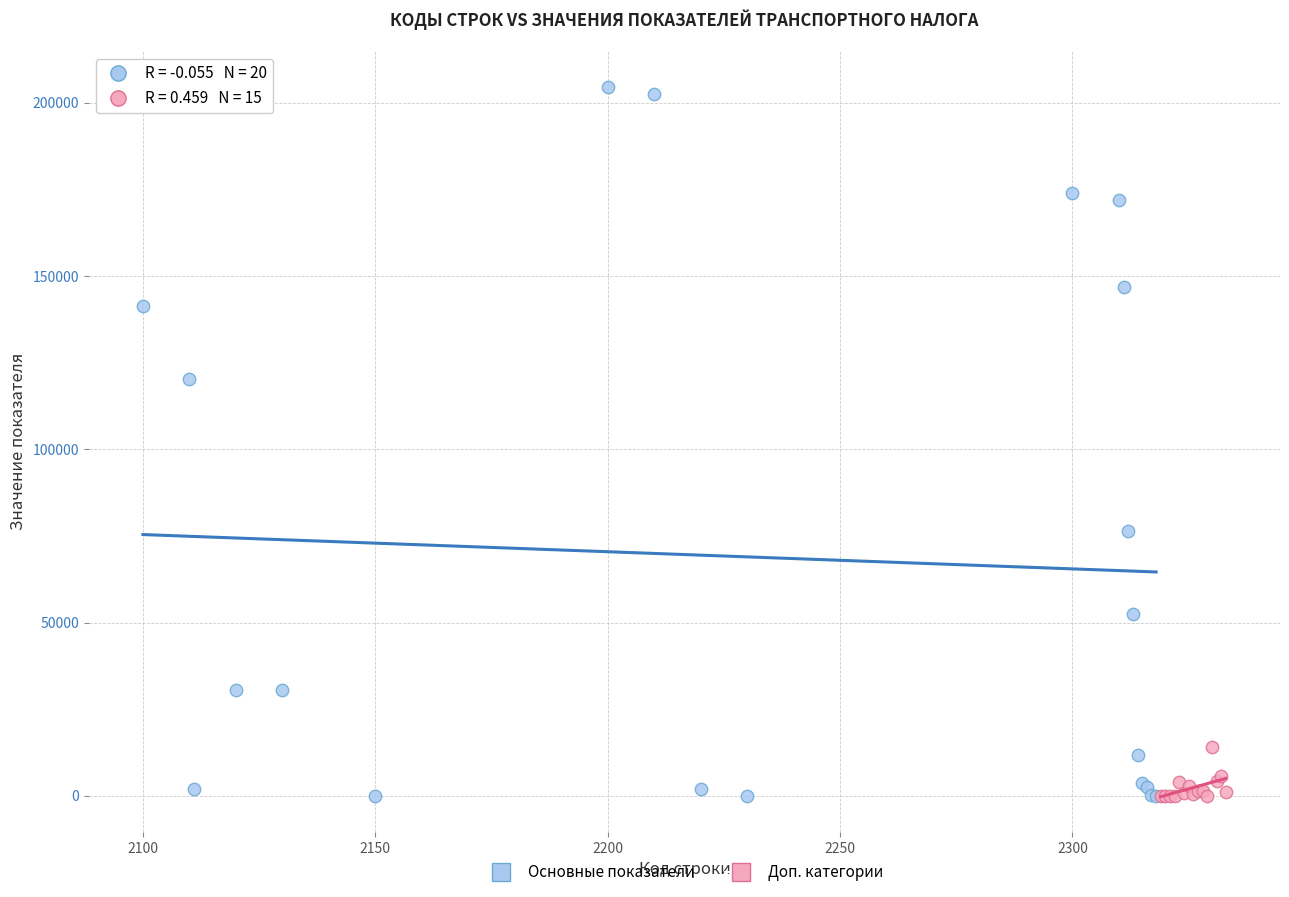

Which series contains the highest Y value?

Основные показатели